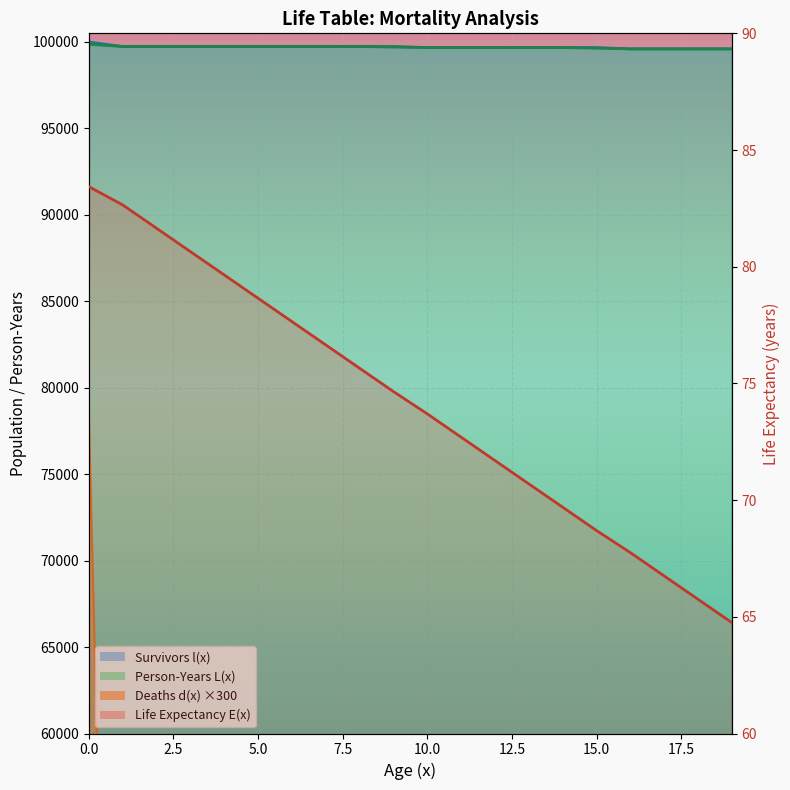

Reading left to right, transcribe all the data shown in this chart.

83.4	82.6	81.6	80.6	79.6	78.6	77.6	76.6	75.6	74.6	73.7	72.7	71.7	70.7	69.7	68.7	67.7	66.7	65.7	64.7